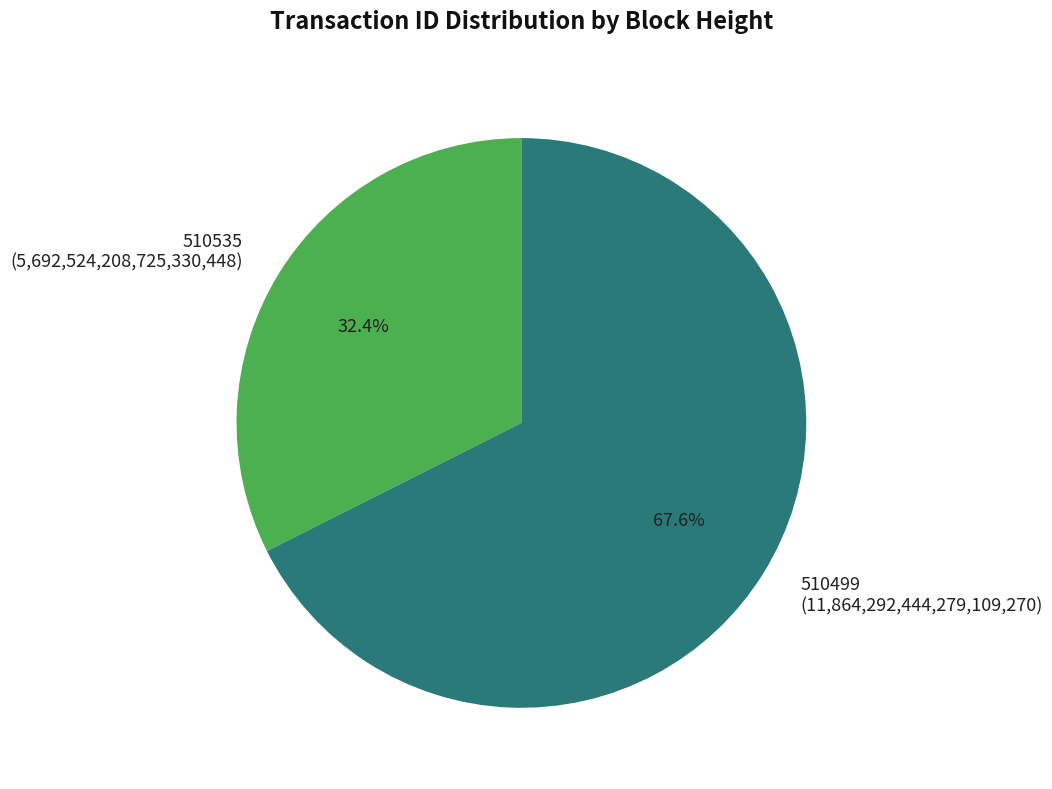

What is the smallest slice in the pie chart?

510535